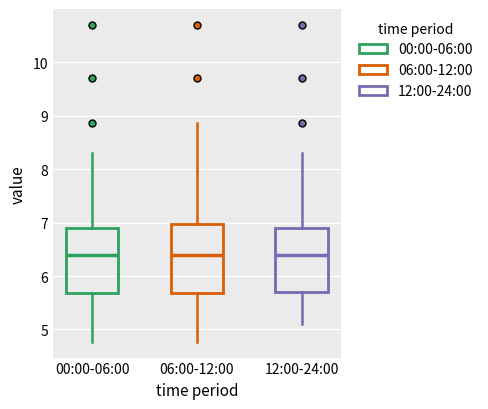

Reading left to right, transcribe this box plot: for each box, give where its median line is, the range the box spans, and where its two whiskers end, as read against the y-axis. The values are not printed on the chart, so give them approximately, as read against the axis.

00:00-06:00: median 6.4, box 5.7 to 6.9, whiskers 4.8 to 8.3
06:00-12:00: median 6.4, box 5.7 to 7.0, whiskers 4.8 to 8.9
12:00-24:00: median 6.4, box 5.7 to 6.9, whiskers 5.1 to 8.3